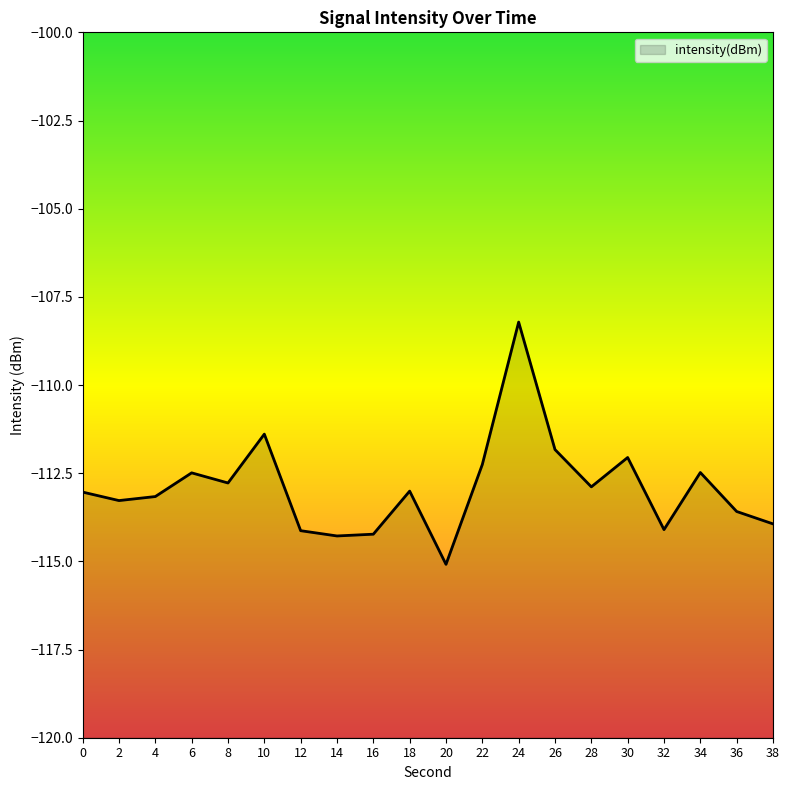

What is the difference between the maximum and second lowest values?

6.1